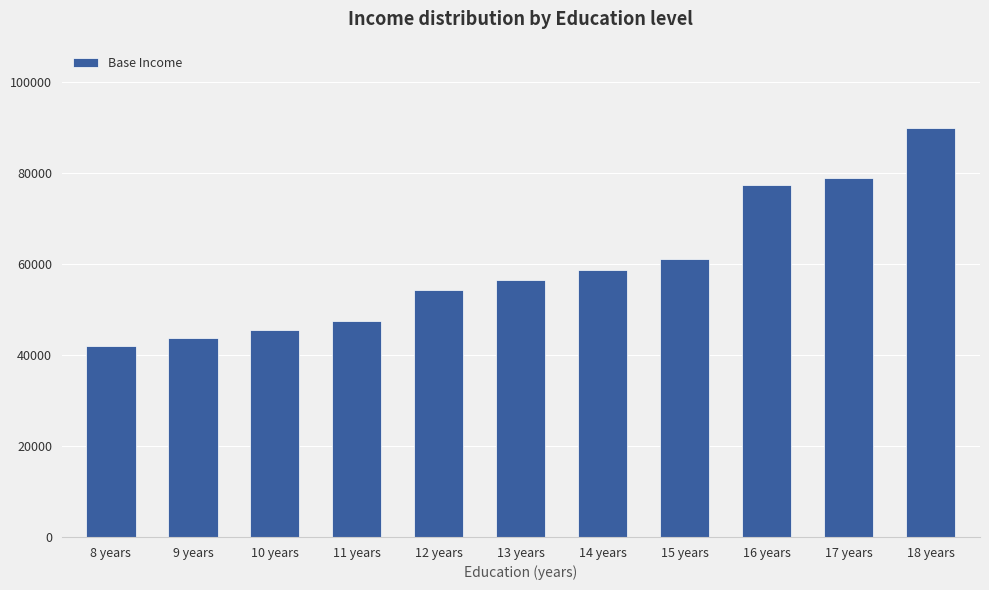

At which label is the value closest to 66025?

15 years